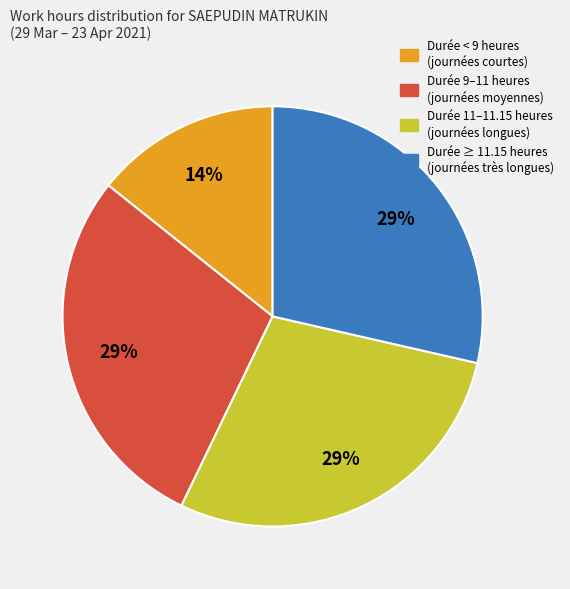

Is there any slice that represents more than half of the pie?

No